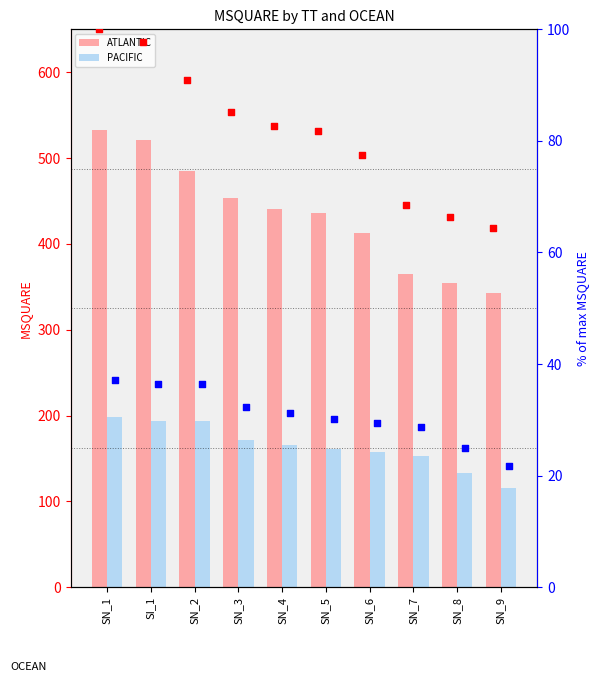

At how many categories does at least one series exceed 295?

10